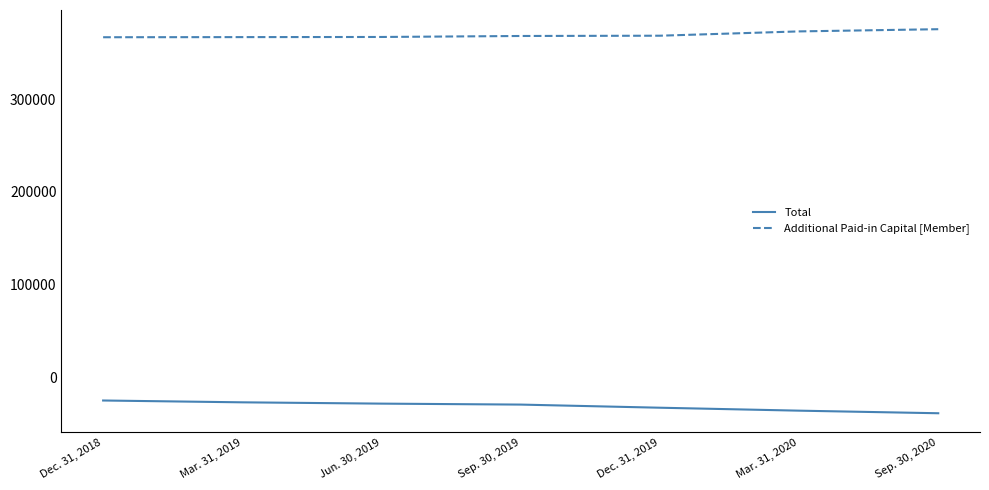

Read the Total value at Mar. 31, 2019, to the nearest 50.

-27300